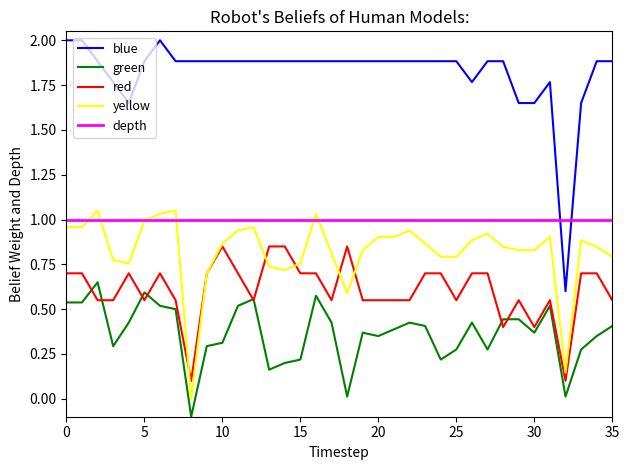

Which series has the largest total across all categories?

blue